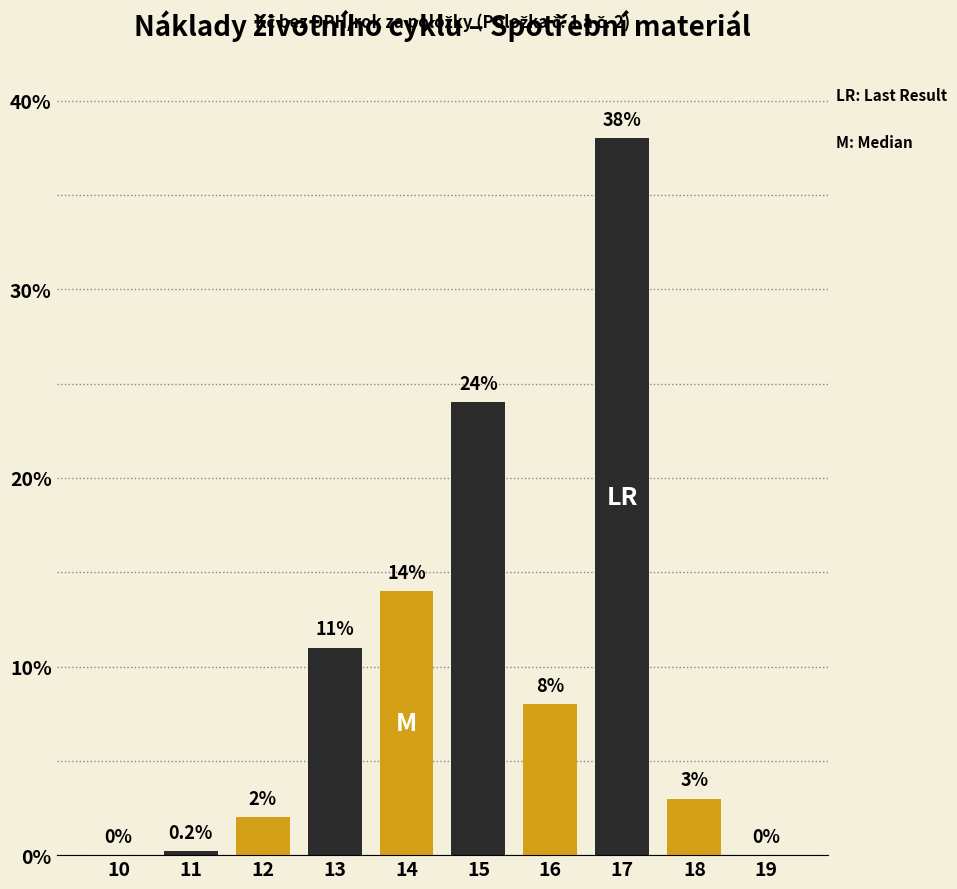

Reading left to right, transcribe all the data shown in this chart.

10=0.0	11=0.2	12=2.0	13=11.0	14=14.0	15=24.0	16=8.0	17=38.0	18=3.0	19=0.0